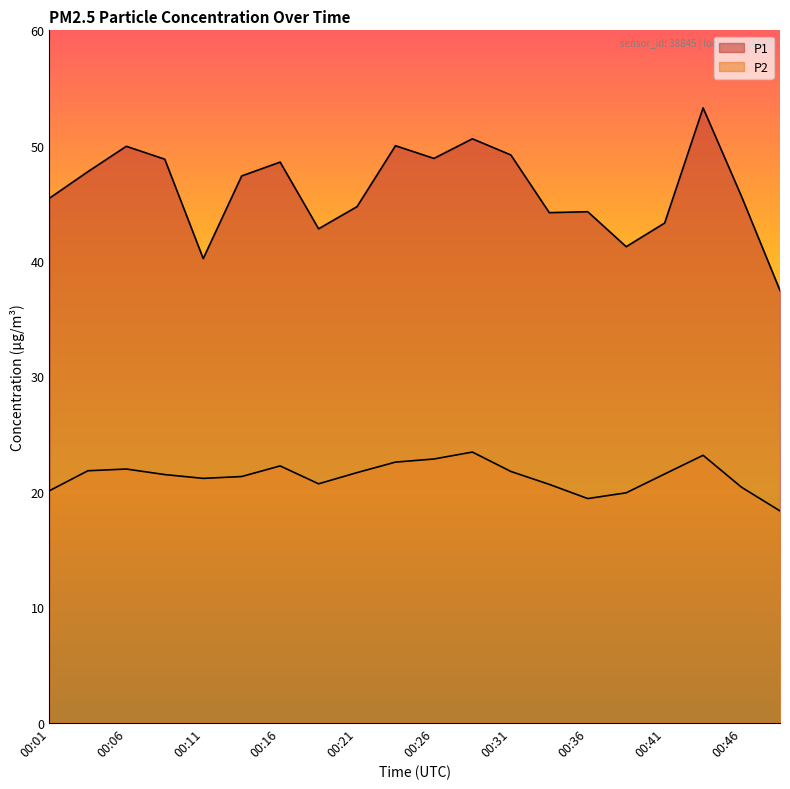

What is the sum of the P1 values at 00:21 and 00:43?

98.0